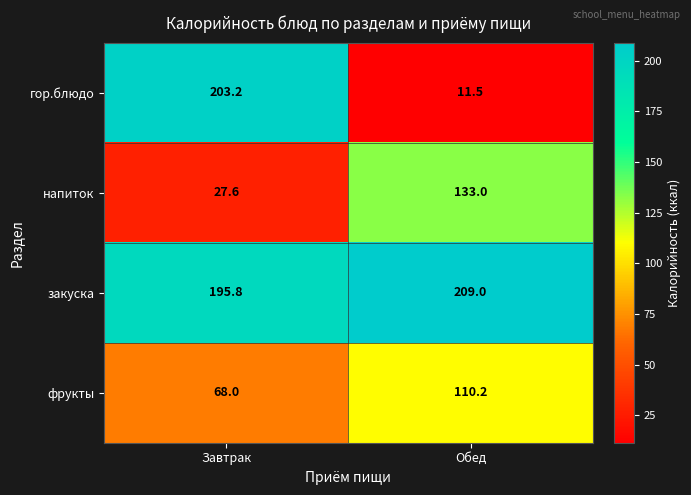

Which label corresponds to the smallest value in the chart?

Обед